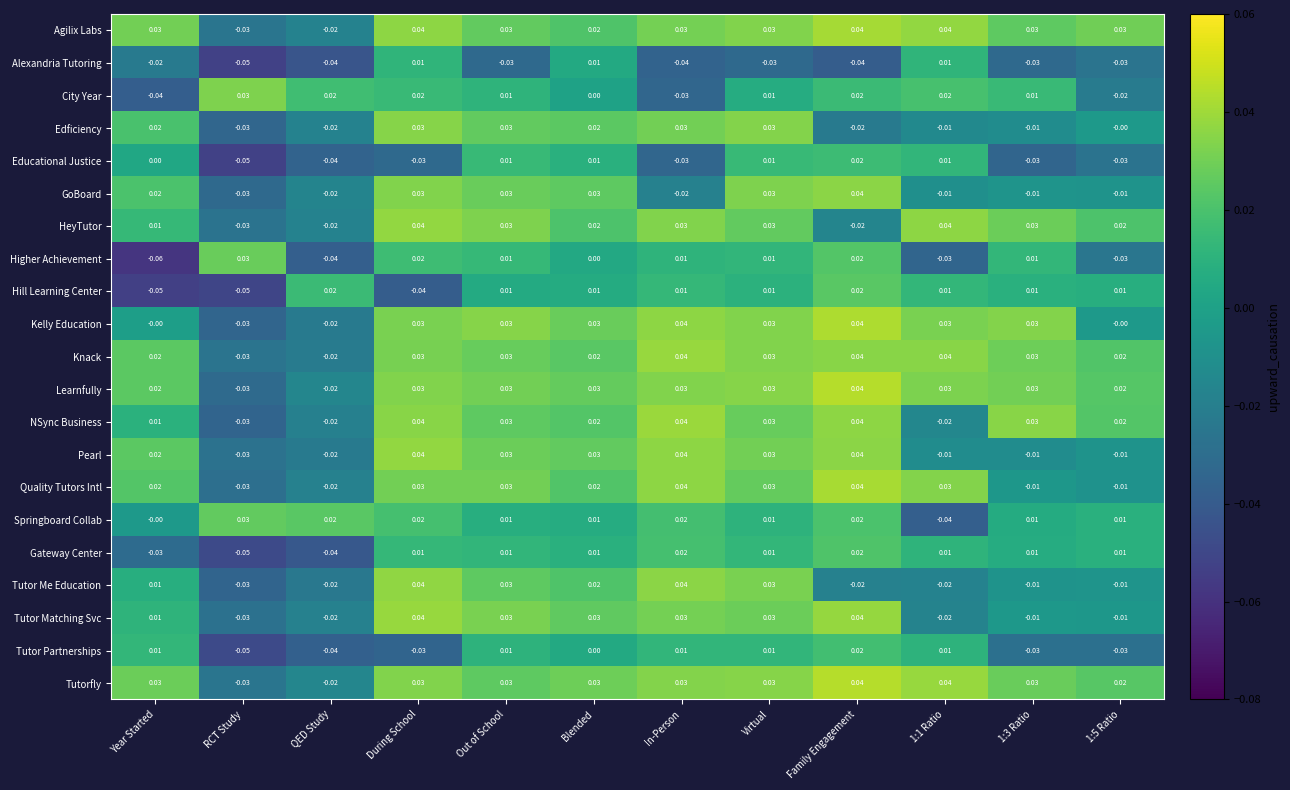

Which series has the widest spread of values?

Higher Achievement